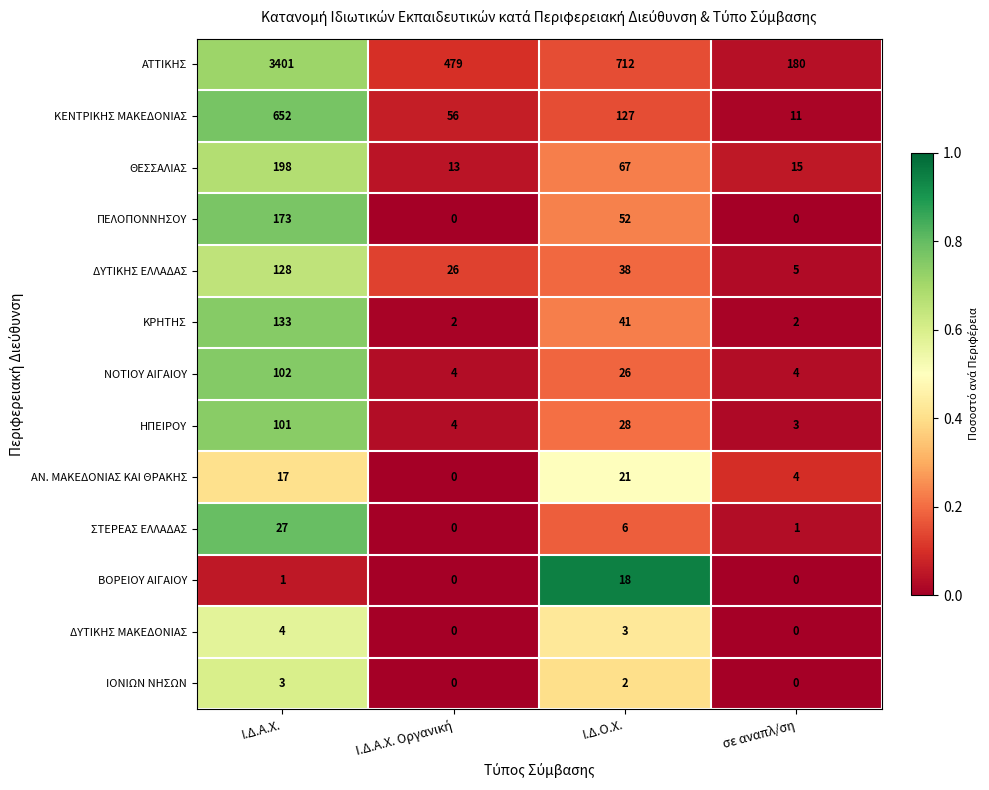

List the series in order of their peak value, lowest first.

ΙΟΝΙΩΝ ΝΗΣΩΝ, ΔΥΤΙΚΗΣ ΜΑΚΕΔΟΝΙΑΣ, ΒΟΡΕΙΟΥ ΑΙΓΑΙΟΥ, ΑΝ. ΜΑΚΕΔΟΝΙΑΣ ΚΑΙ ΘΡΑΚΗΣ, ΣΤΕΡΕΑΣ ΕΛΛΑΔΑΣ, ΗΠΕΙΡΟΥ, ΝΟΤΙΟΥ ΑΙΓΑΙΟΥ, ΔΥΤΙΚΗΣ ΕΛΛΑΔΑΣ, ΚΡΗΤΗΣ, ΠΕΛΟΠΟΝΝΗΣΟΥ, ΘΕΣΣΑΛΙΑΣ, ΚΕΝΤΡΙΚΗΣ ΜΑΚΕΔΟΝΙΑΣ, ΑΤΤΙΚΗΣ